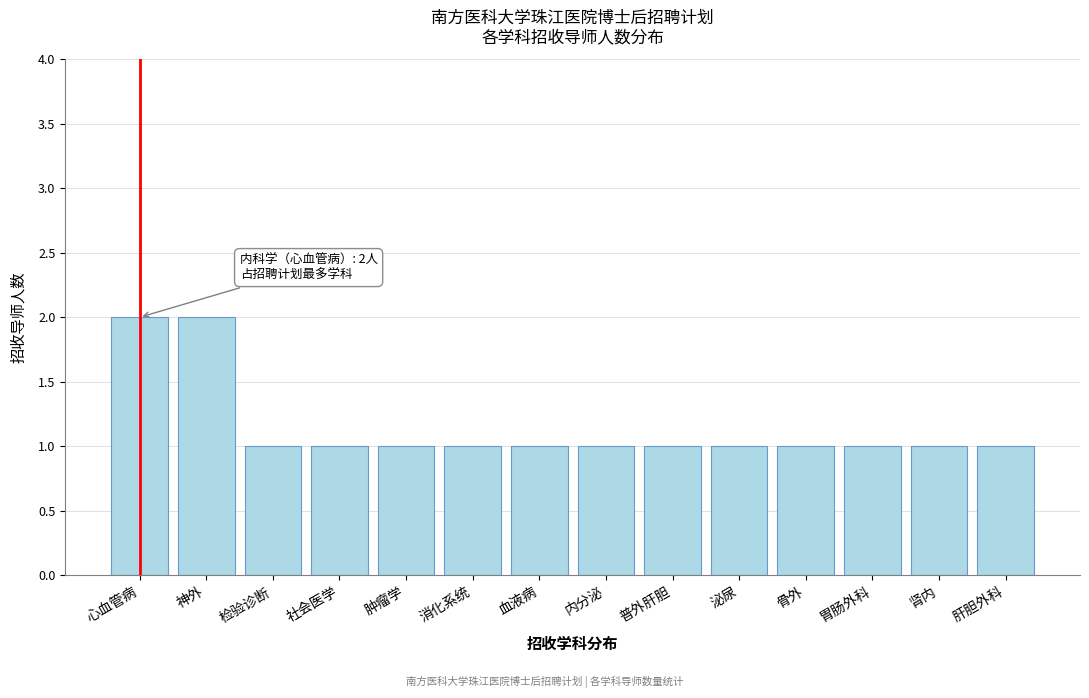

Reading left to right, transcribe all the data shown in this chart.

2	2	1	1	1	1	1	1	1	1	1	1	1	1